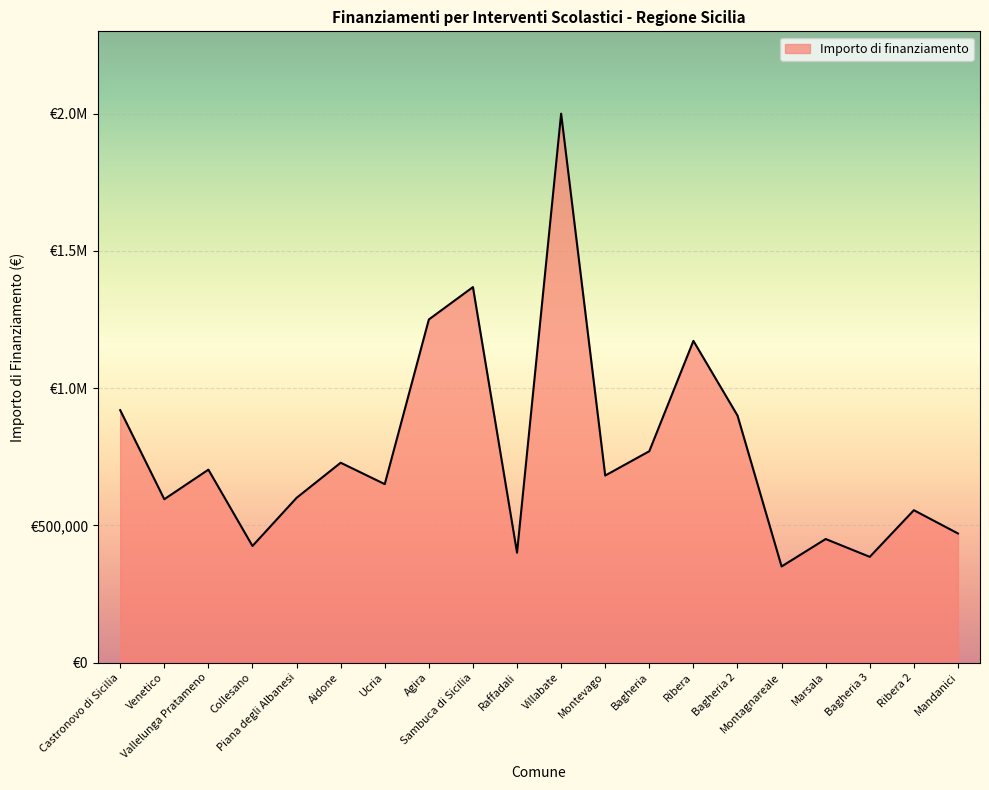

Does the chart have visible grid lines?

Yes